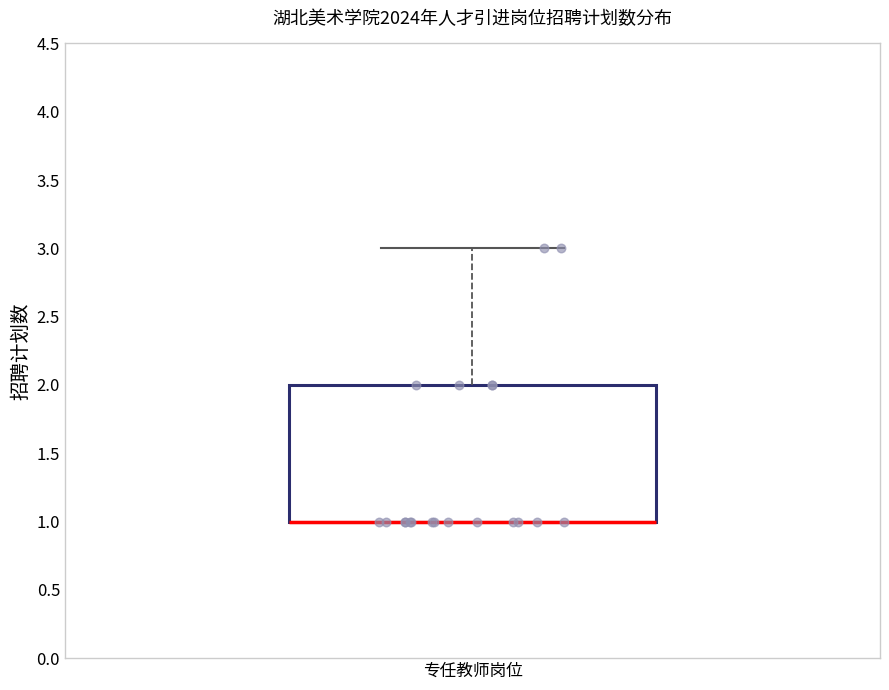

Where does the upper whisker of the box for 专任教师岗位 end on the y-axis? The values are not printed on the chart, so give them approximately, as read against the axis.

3